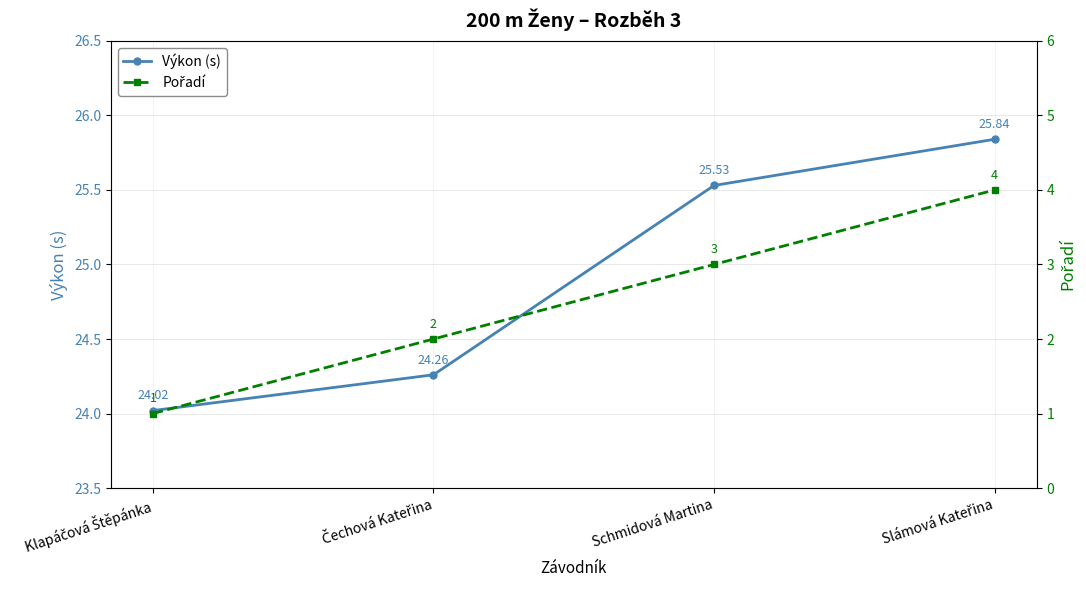

Is this an area chart (filled region under the line)?

No